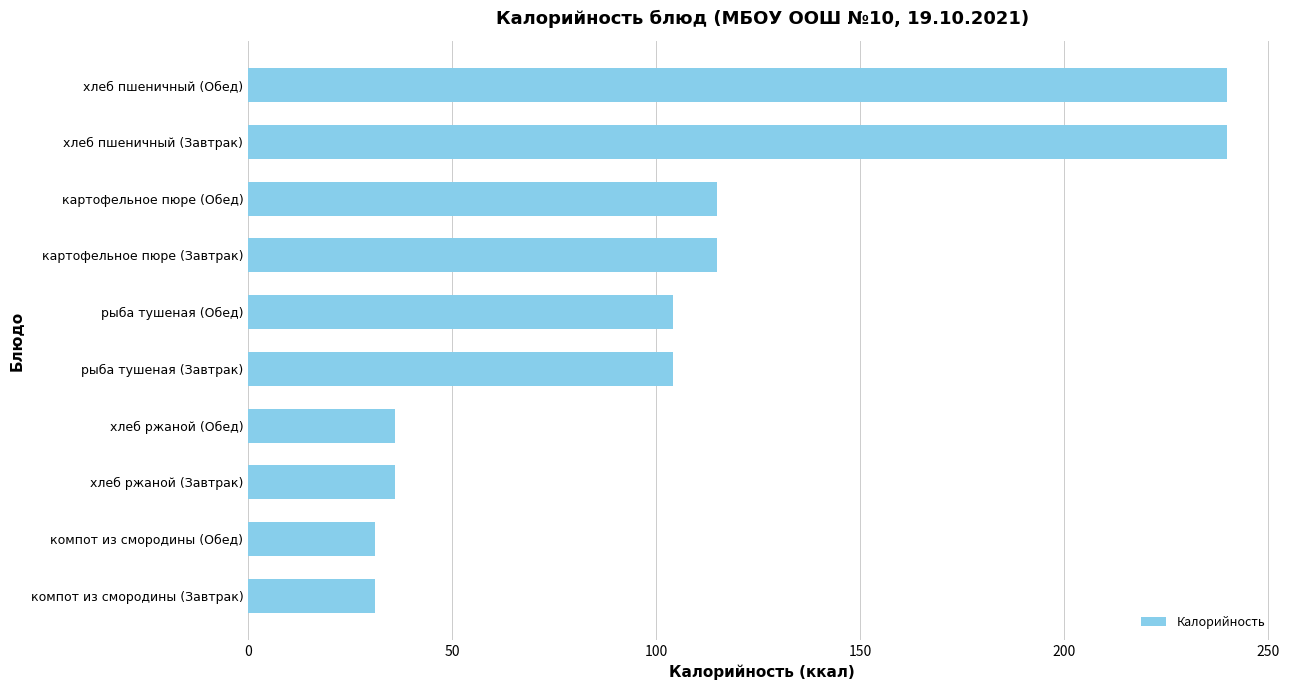

The value at хлеб пшеничный (Завтрак) is 408. True or false?

False